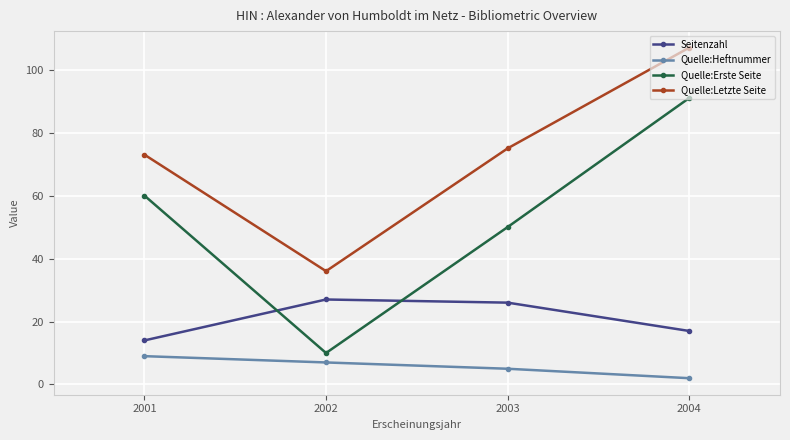

Is this an area chart (filled region under the line)?

No